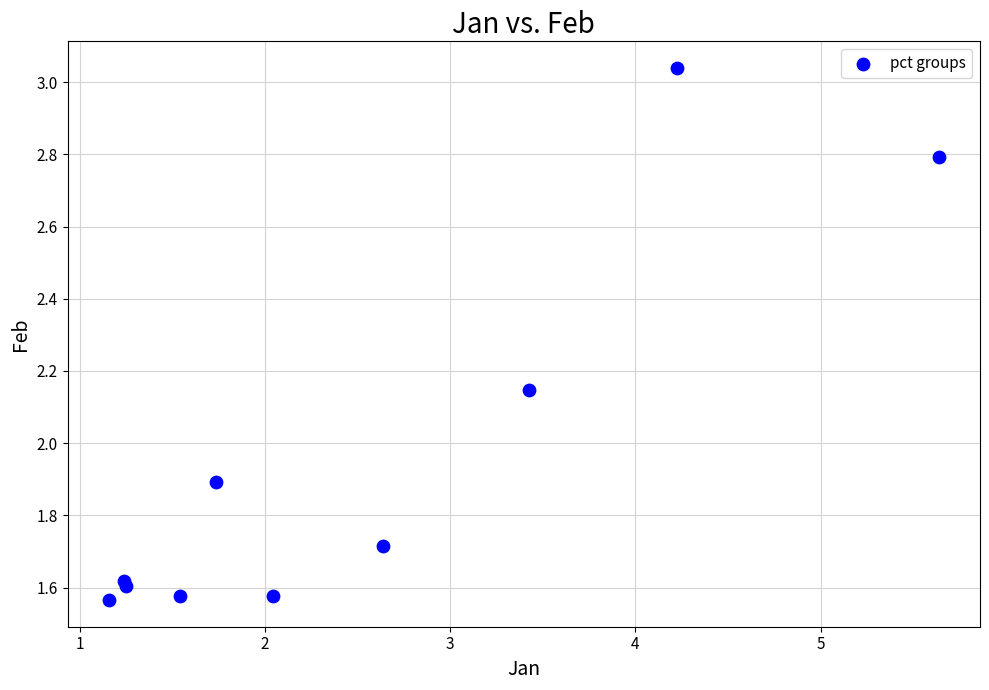

What Y value in the scatter plot is closest to 2?

1.9